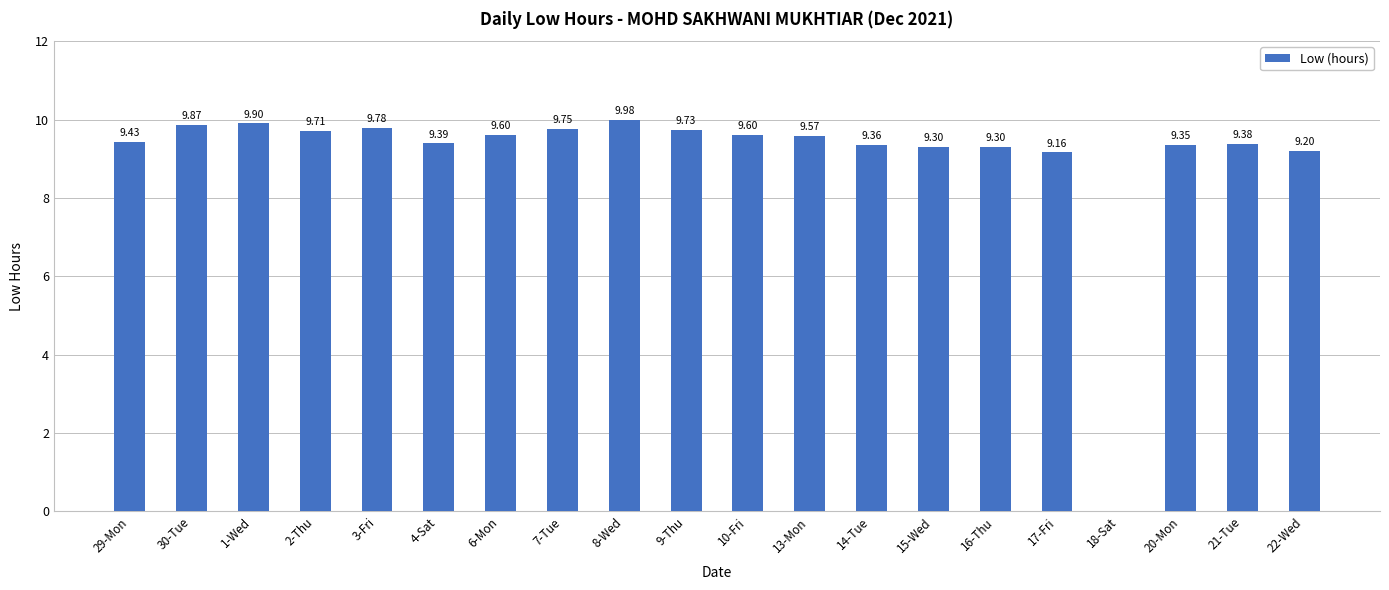

Count the number of values greater than 9.

19